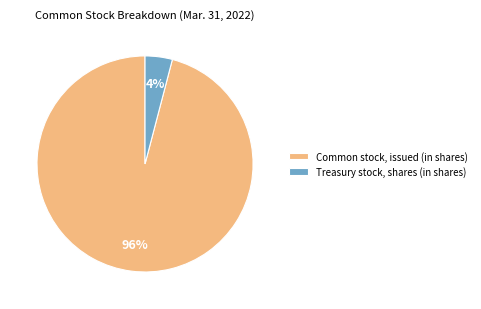

To the nearest percent, what portion does Treasury stock, shares (in shares) represent?

4%